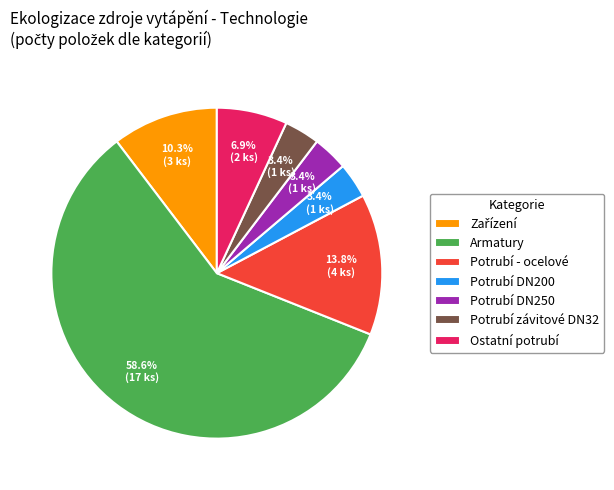

What percentage do Potrubí - ocelové and Potrubí závitové DN32 together represent?

17.2%